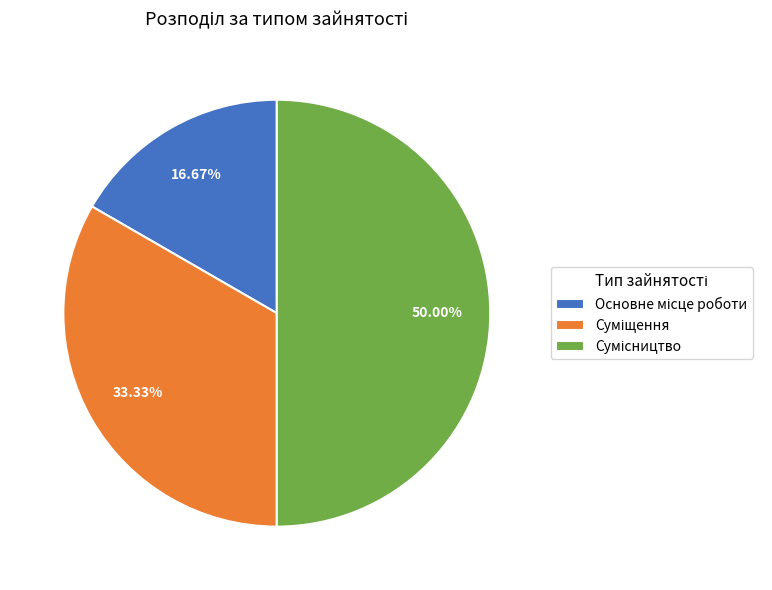

Which category has the biggest portion of the pie?

Сумісництво